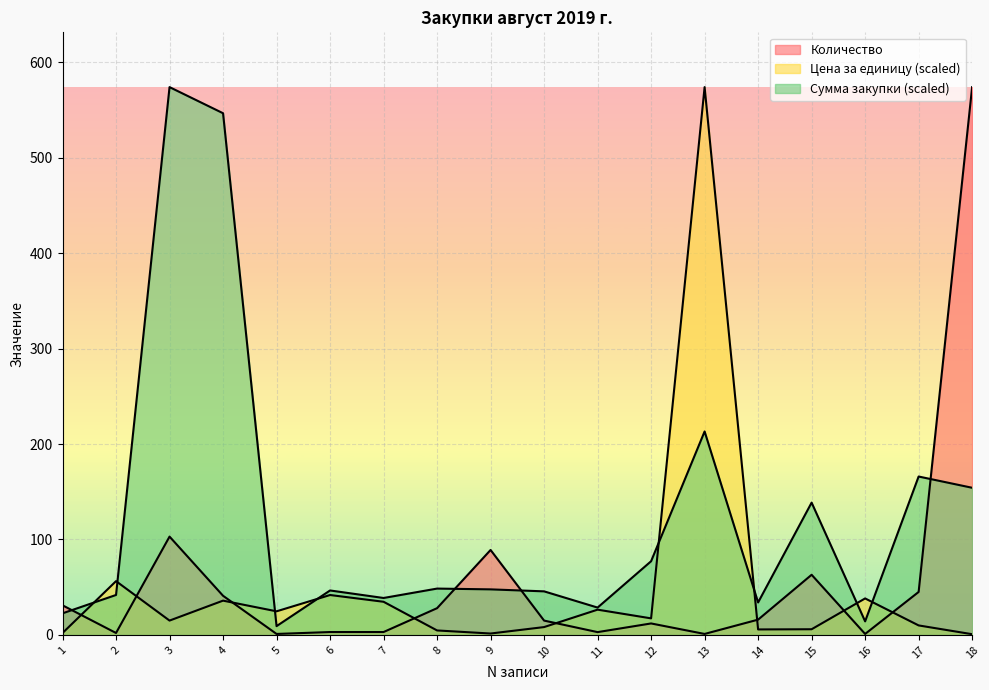

What is the value of the Сумма закупки point at the 7th from the left?

38.7